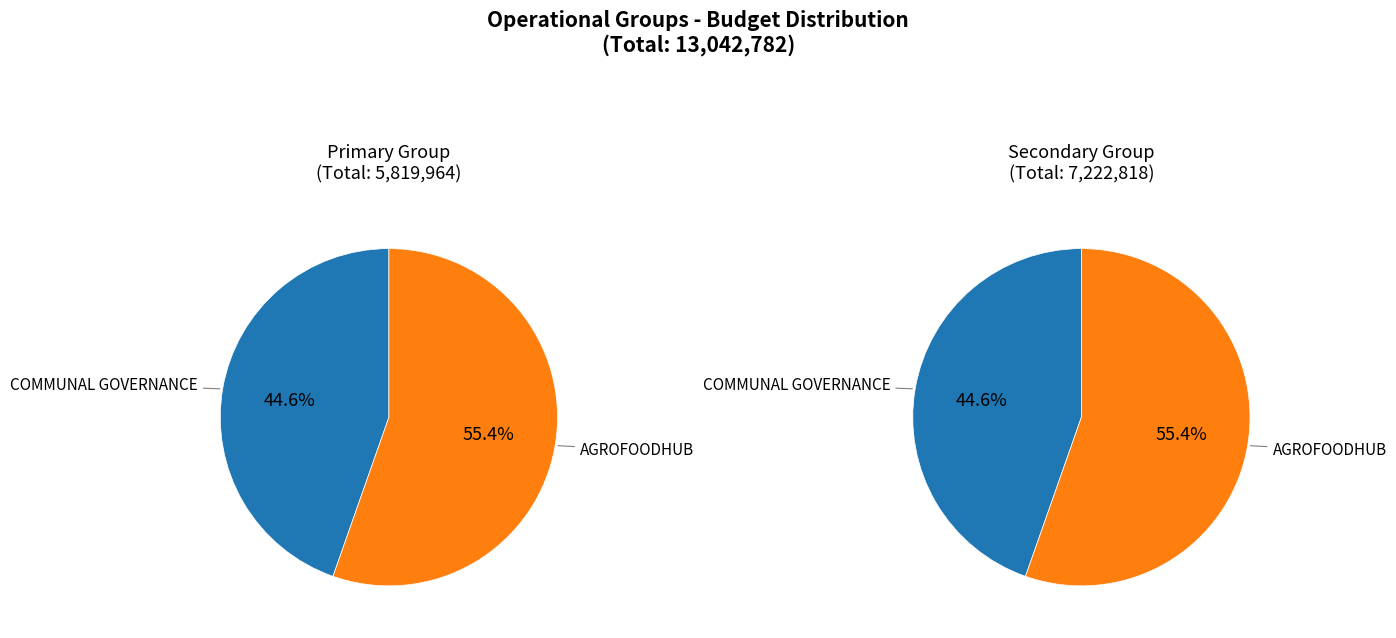

Combined, do AGROFOODHUB Operational Group and COMMUNAL GOVERNANCE Operational Group account for over 50%?

Yes